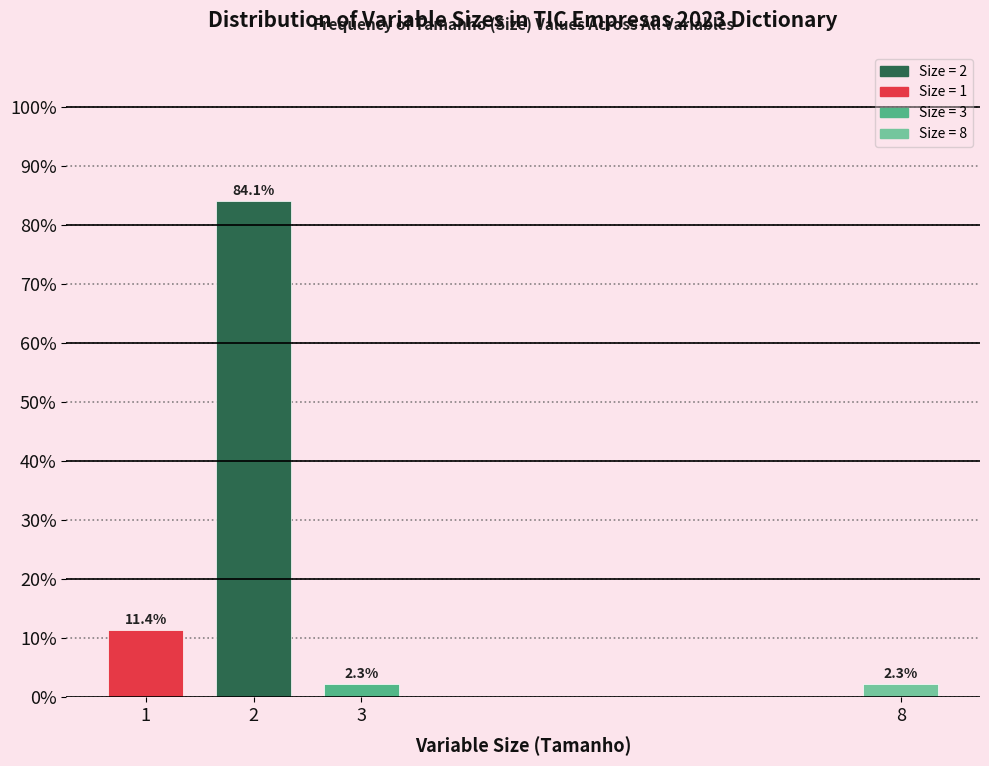

Reading left to right, extract all data points from this chart.

1=11.4	2=84.1	3=2.3	8=2.3